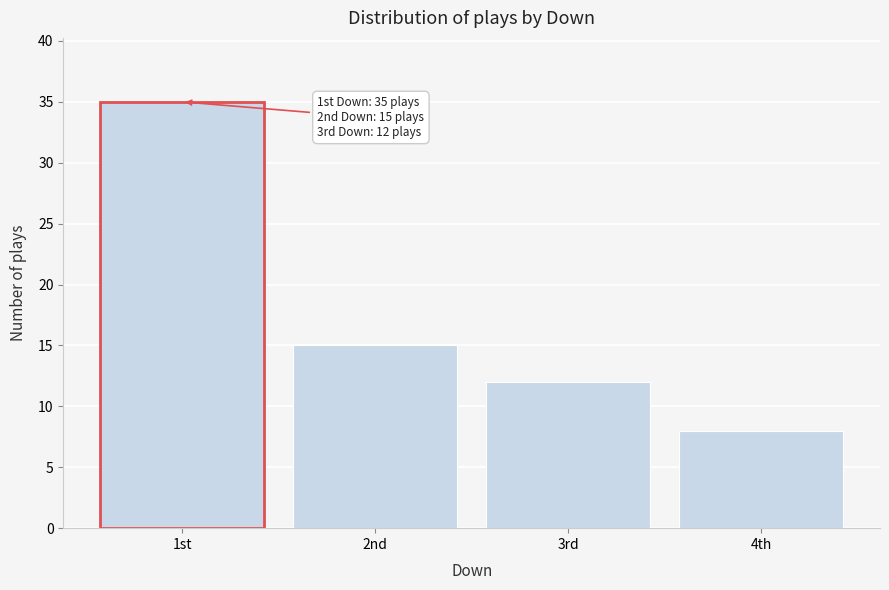

Reading left to right, what are all the values shown in this chart?

35	15	12	8